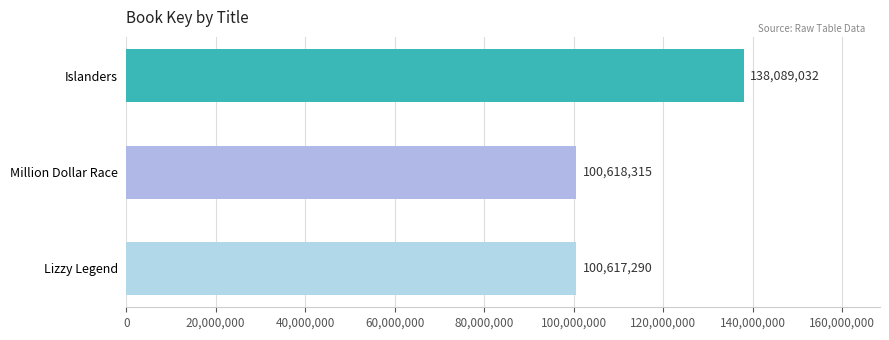

Rank the categories by value from highest to lowest.

Islanders, Million Dollar Race, Lizzy Legend